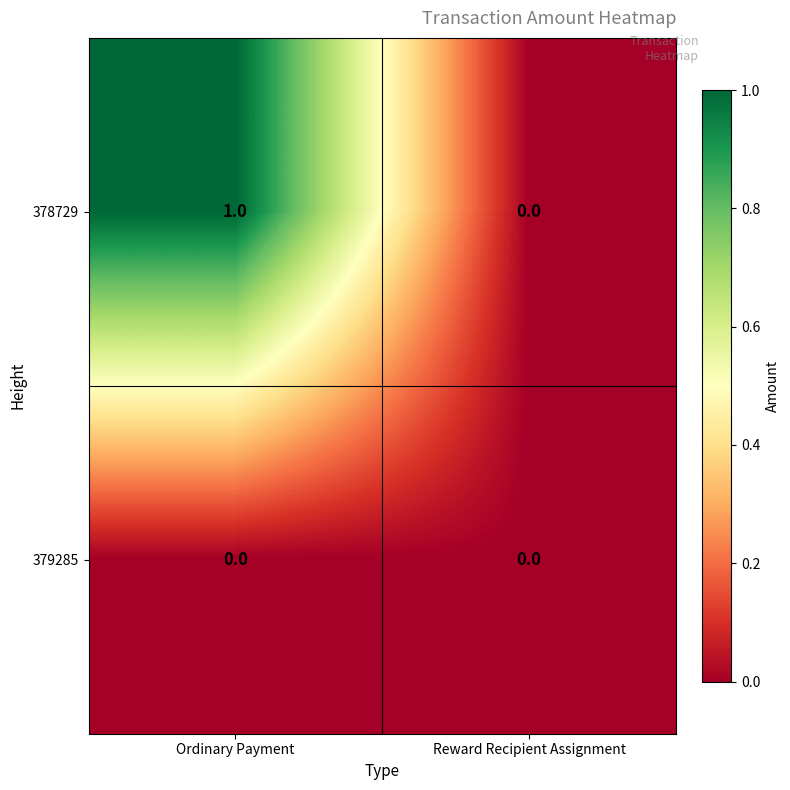

At which category does the chart reach its peak across all series?

Ordinary Payment